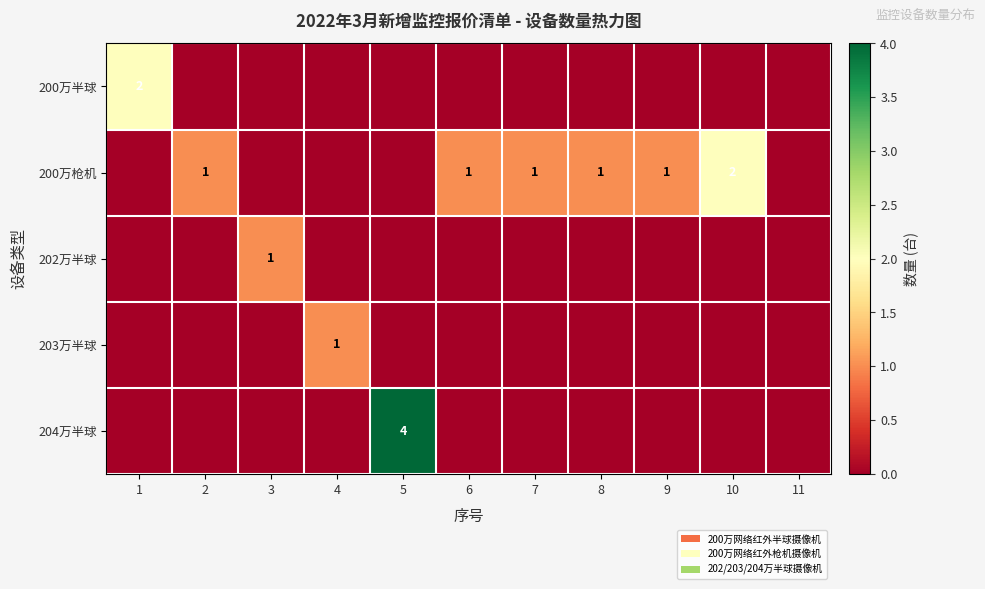

Is it true that 200万枪机 equals 1 at 9?

True